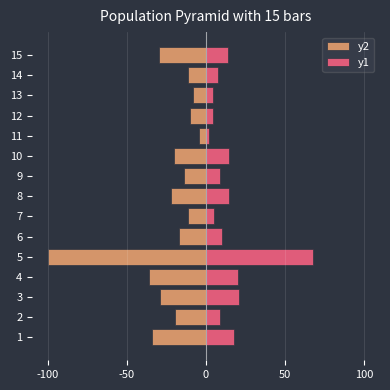

What is the minimum value for y1?

2.0